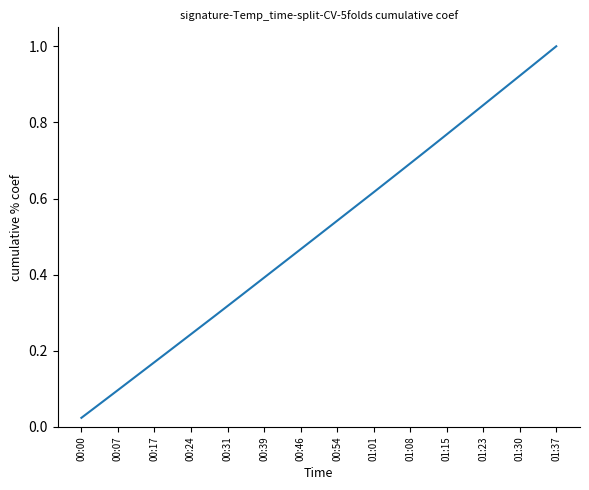

Does the chart display data point markers on the line(s)?

No